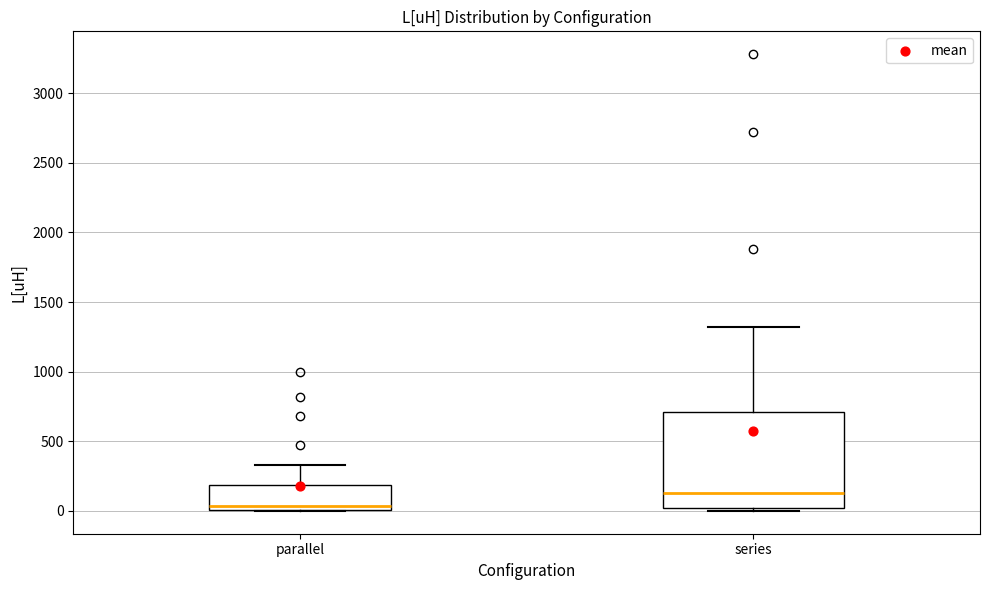

Reading left to right, read every box against the y-axis: the position of its median line, the range the box covers, and the ends of its whiskers. The values are not printed on the chart, so give them approximately, as read against the axis.

parallel: median 50, box 0 to 200, whiskers 0 to 350
series: median 150, box 0 to 700, whiskers 0 (just below the box's lower edge) to 1300